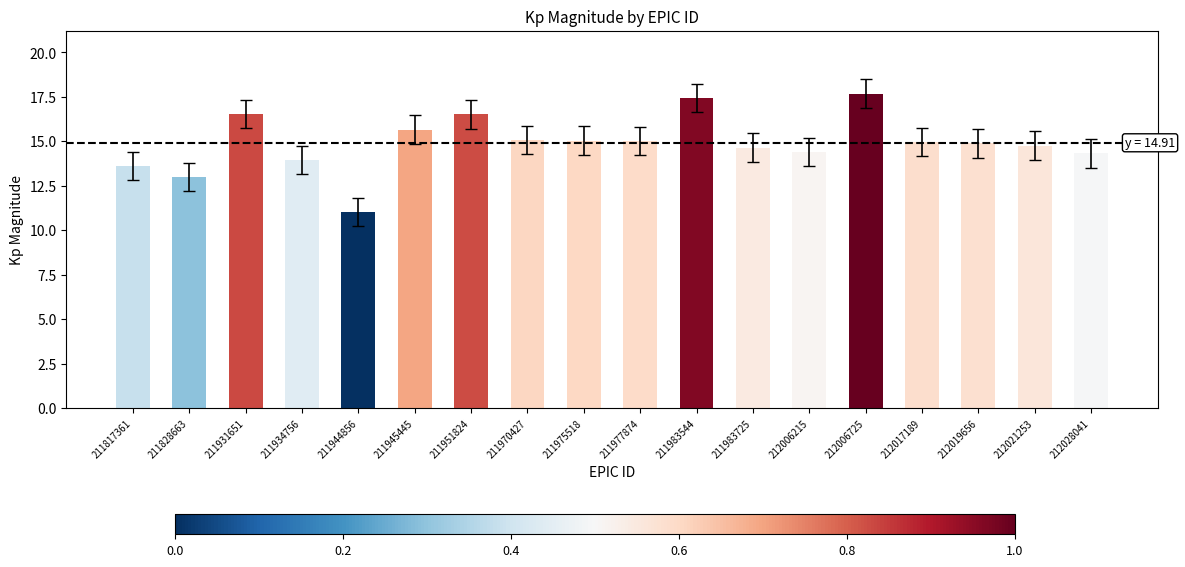

The value at 212021253 is 6.8. True or false?

False